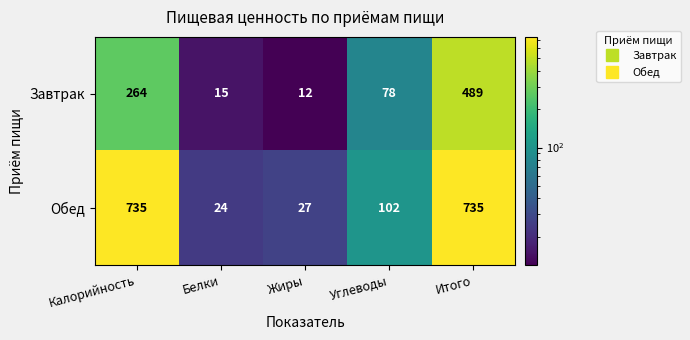

Which series has the largest range (max minus min)?

Обед